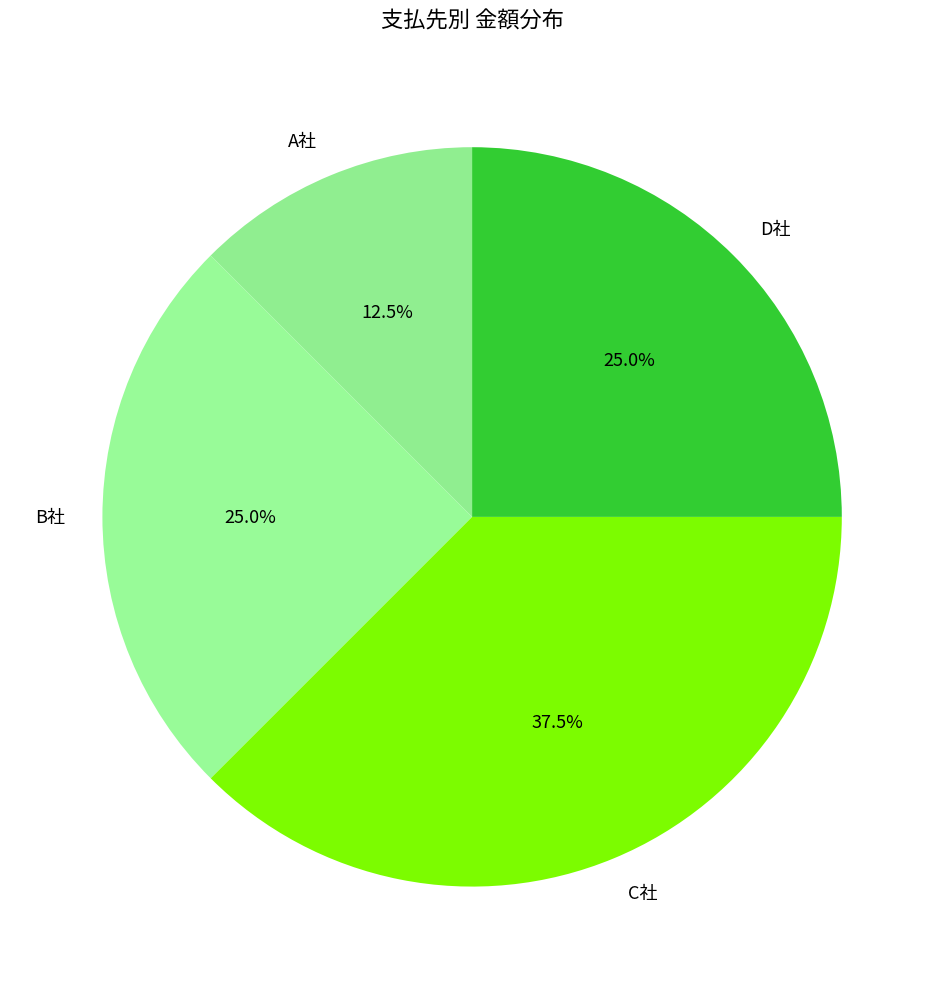

What is the smallest slice in the pie chart?

A社